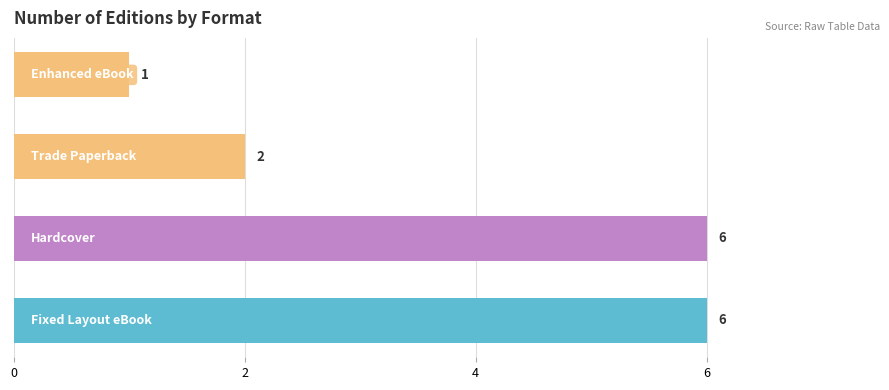

The chart shows a value of 5 at Fixed Layout eBook. True or false?

False